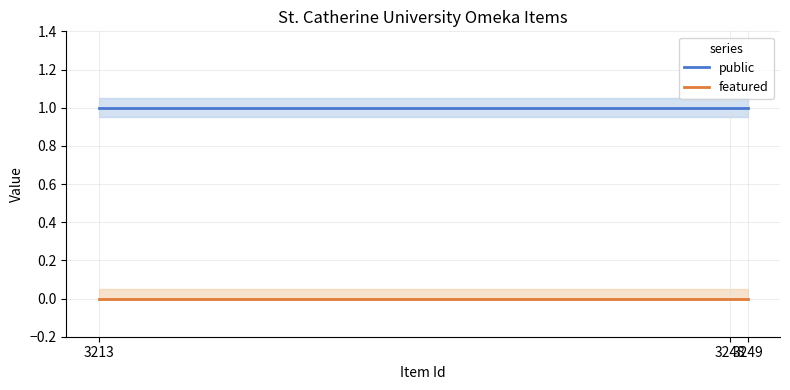

True or false: public has a value of 1 at 3249.

True